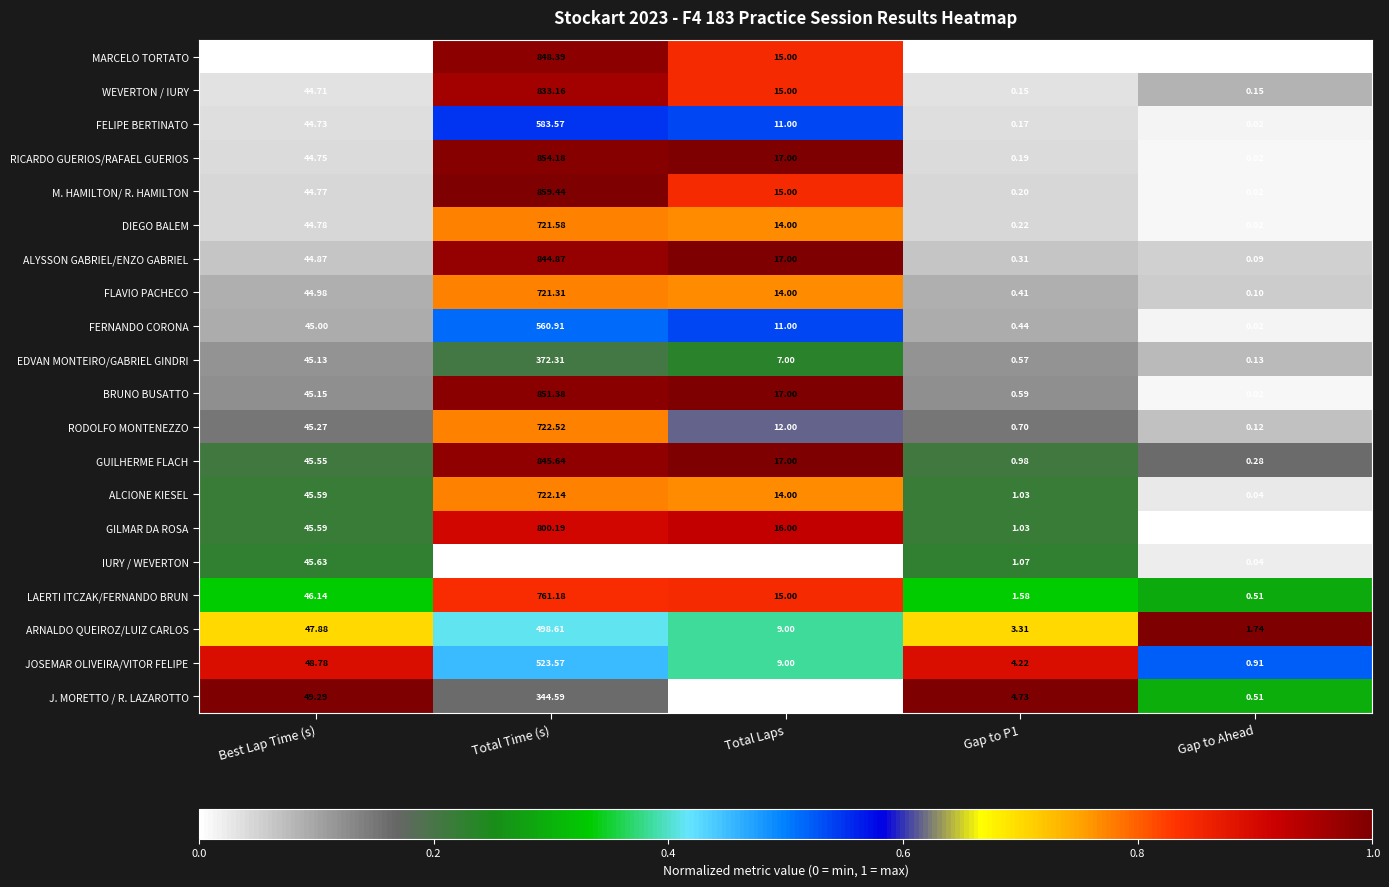

At which category is the sum across all series the highest?

Total Time (s)